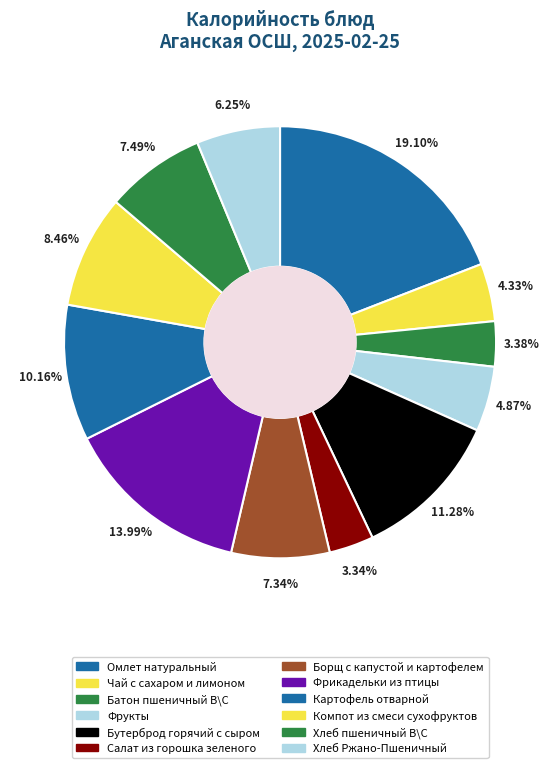

What percentage is the Чай с сахаром и лимоном slice, to the nearest percent?

4%